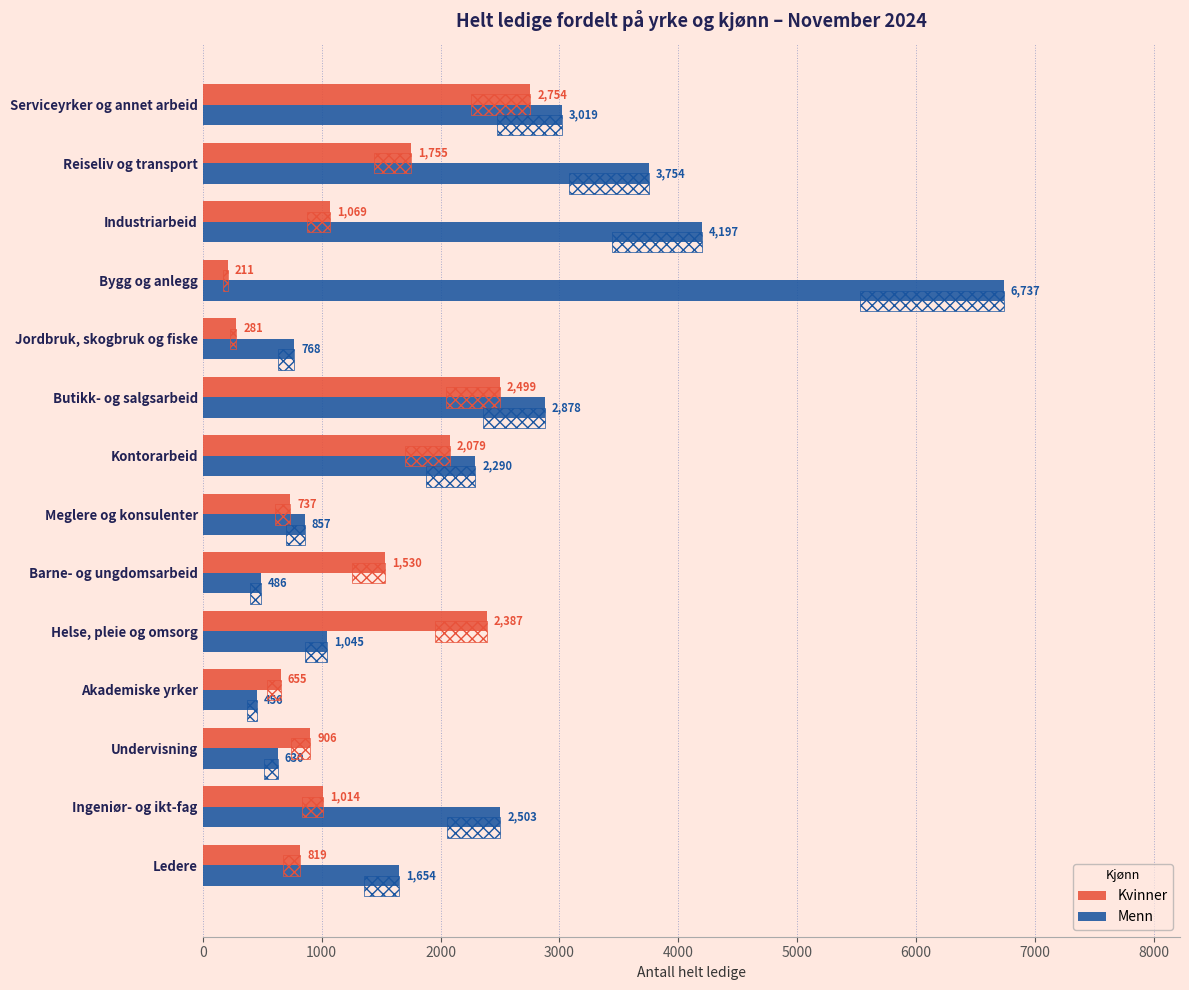

Rank the series by their maximum value, from lowest to highest.

Kvinner, Menn